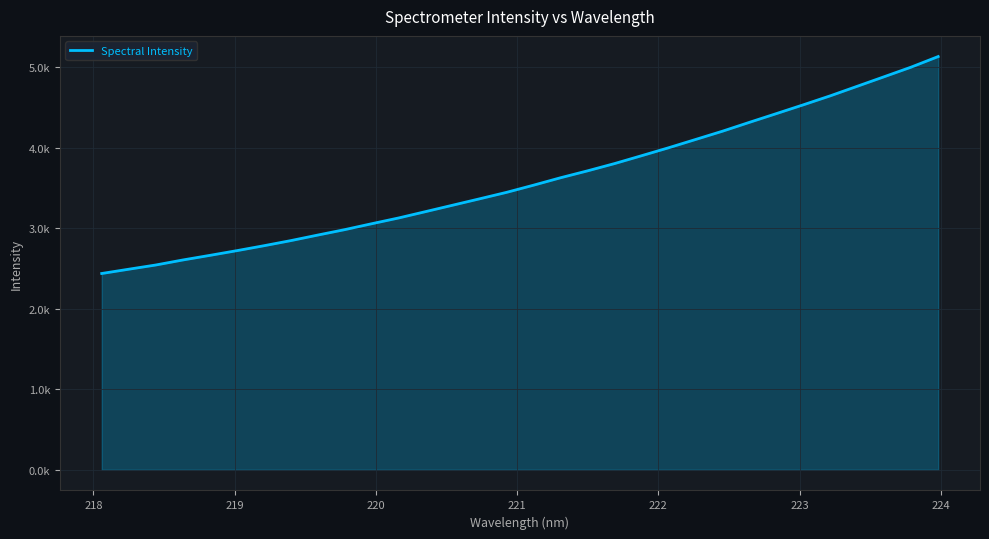

Does the chart have visible grid lines?

Yes